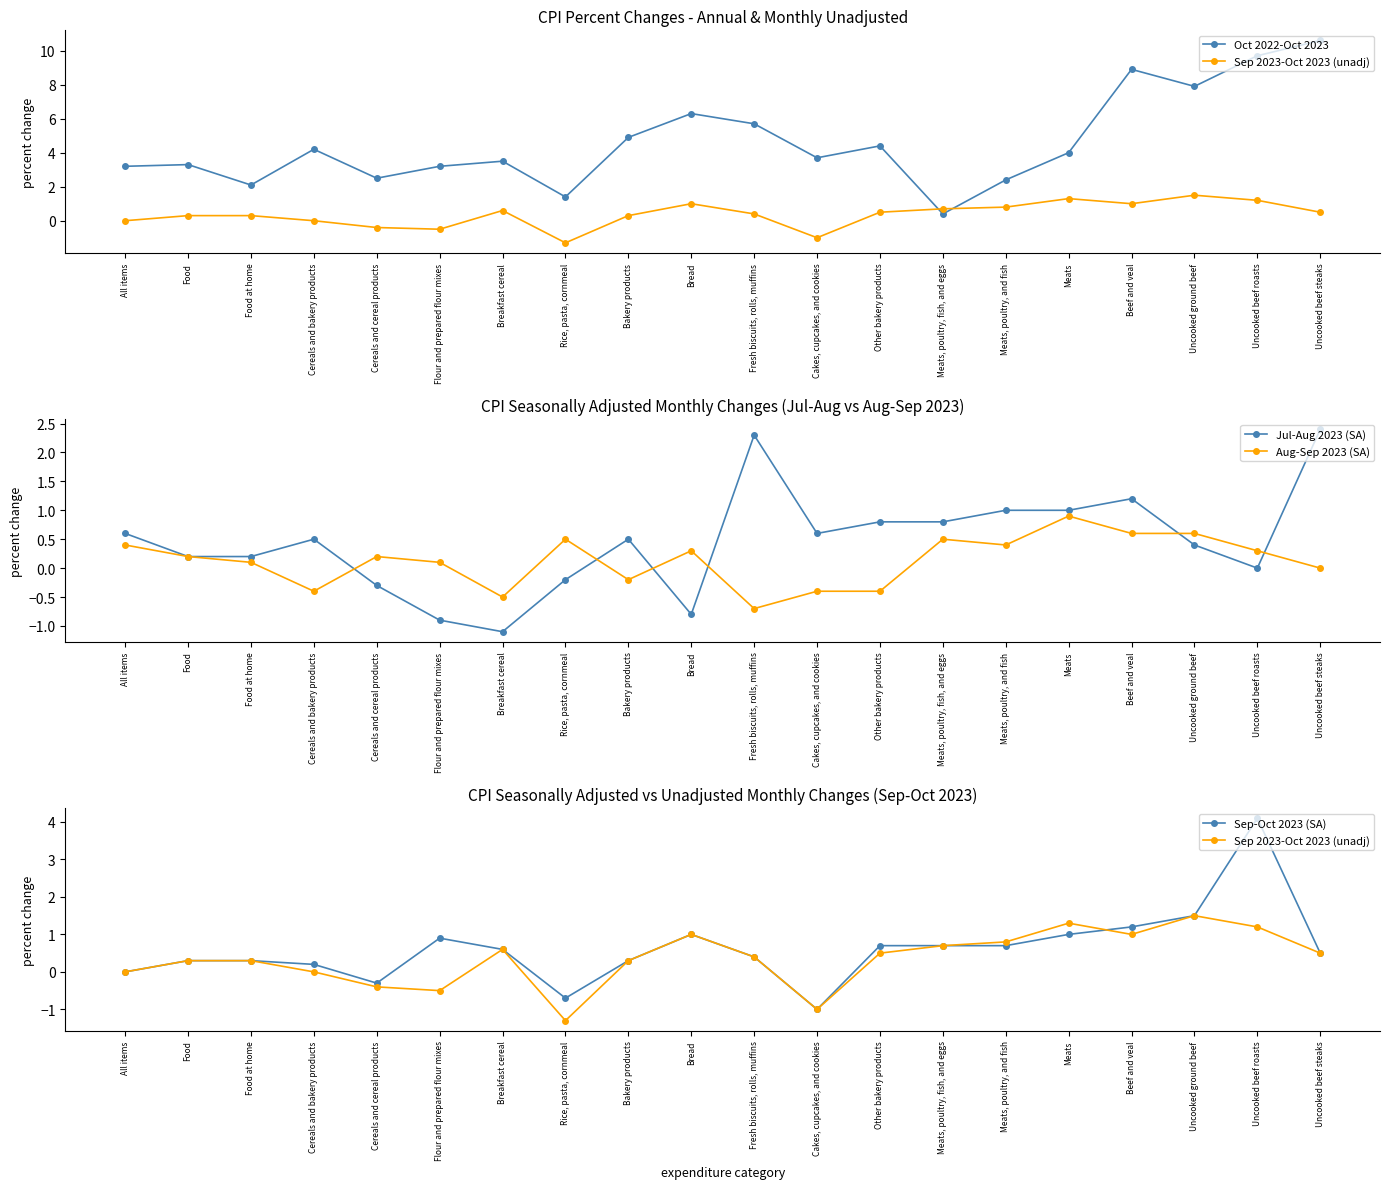

How many lines are shown in the chart?

5